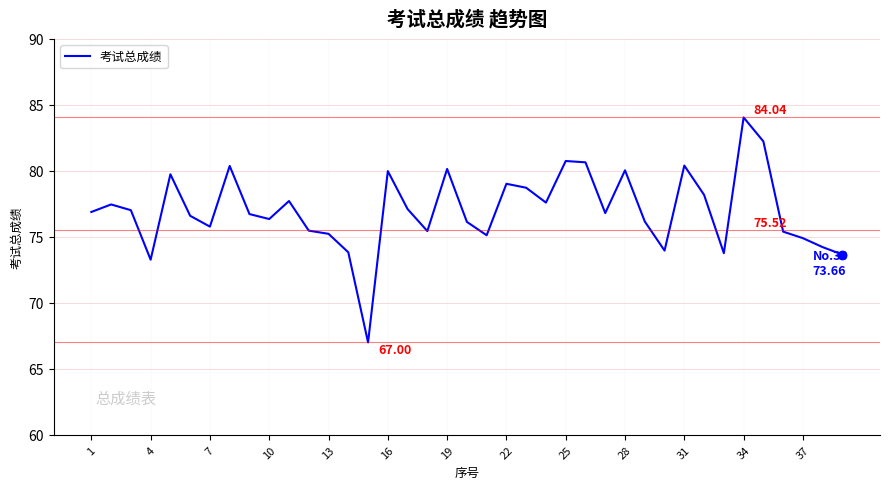

Does the chart have visible grid lines?

Yes